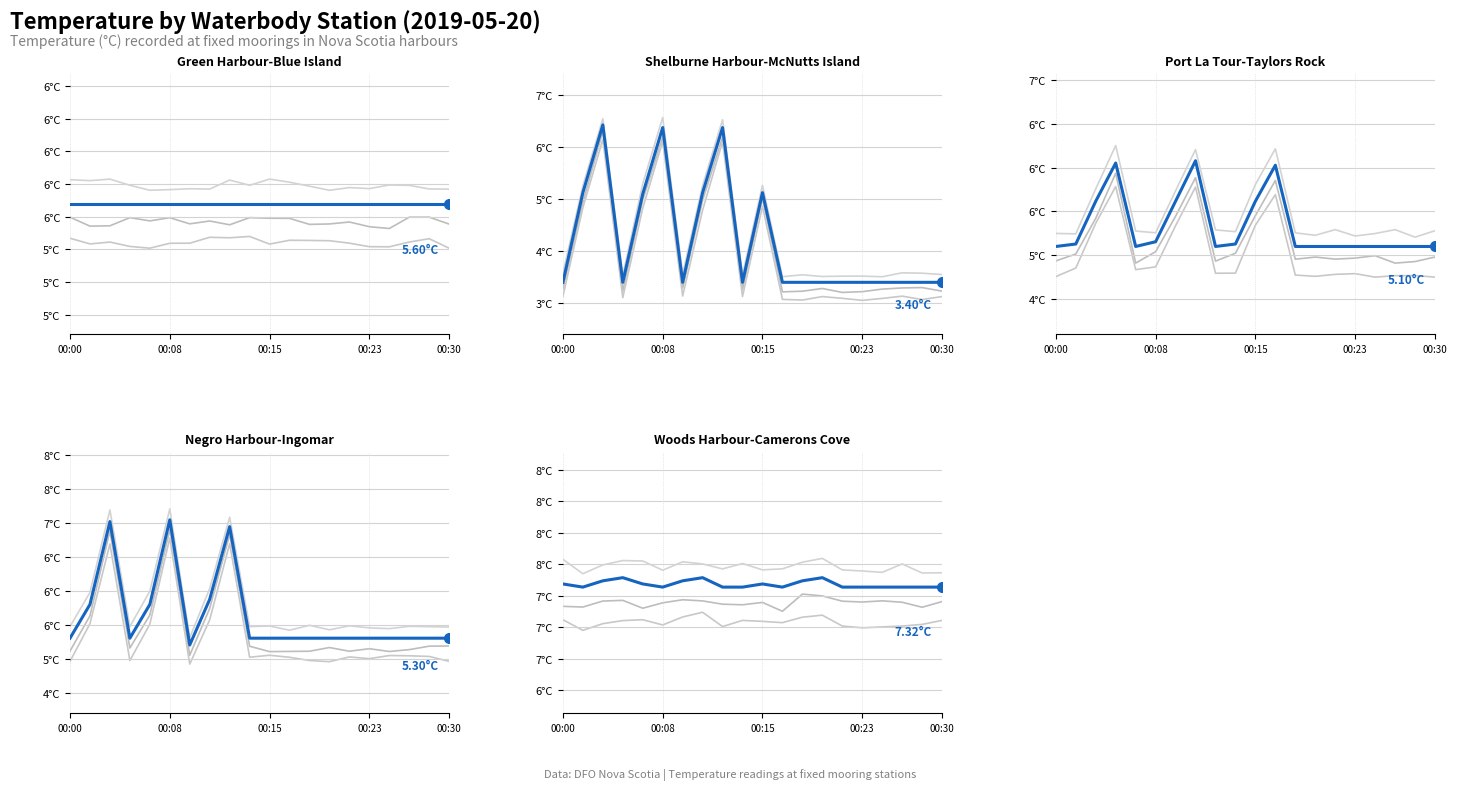

At how many categories does at least one series exceed 6?

20